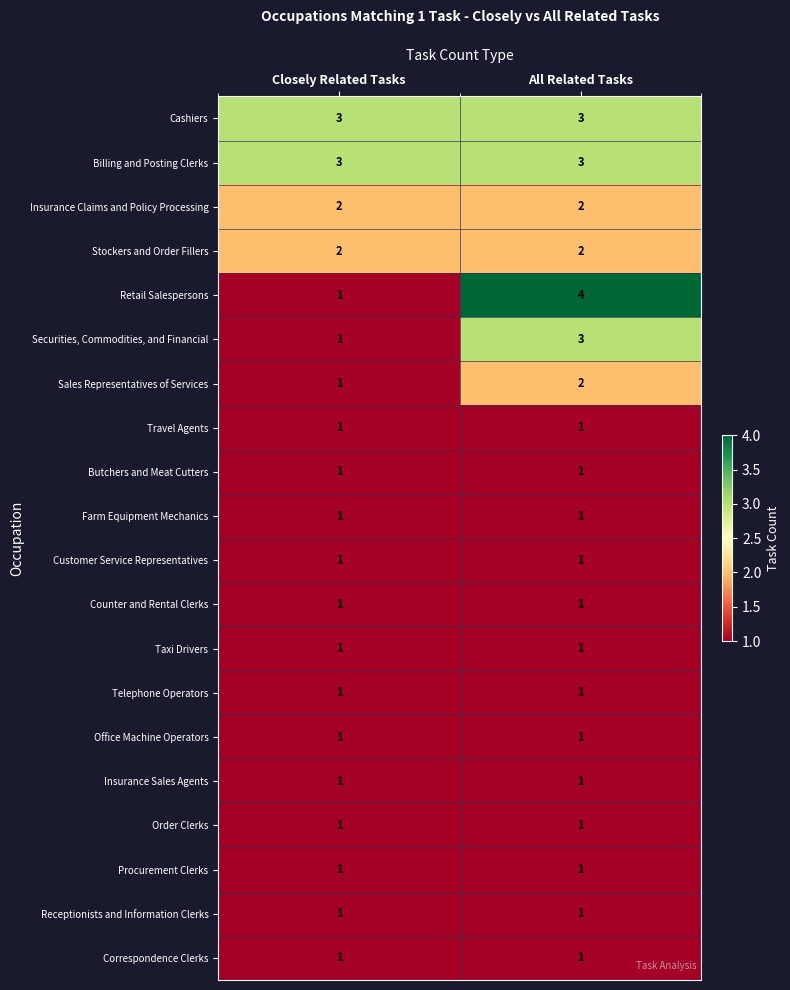

What is the spread (max minus min) of values at All Related Tasks?

3